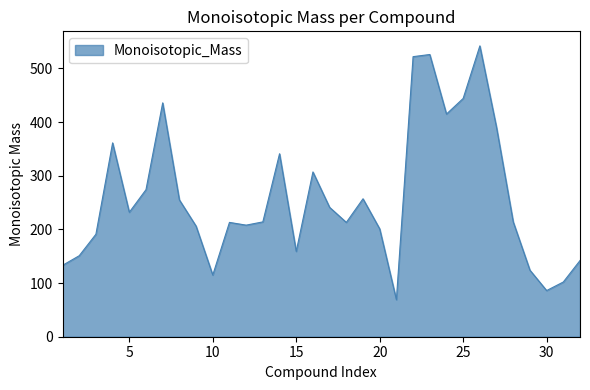

What is the difference between the maximum and minimum values?

473.1